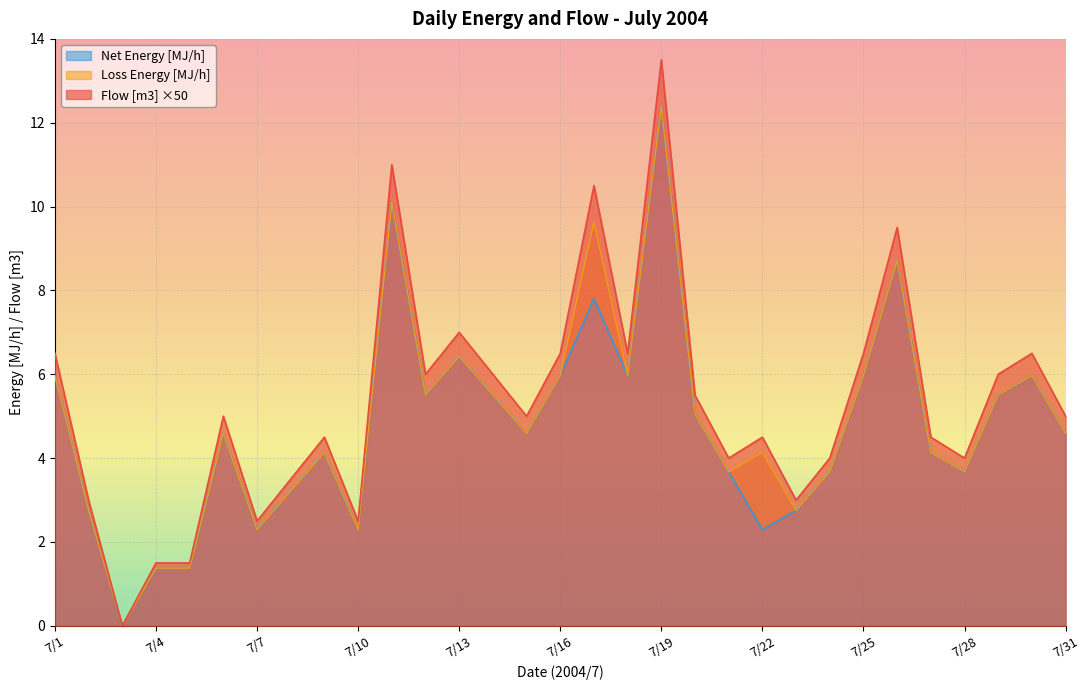

Is the value of Flow [m3] ×50 at 7/7 greater than the value of Net Energy [MJ/h] at 7/25?

No